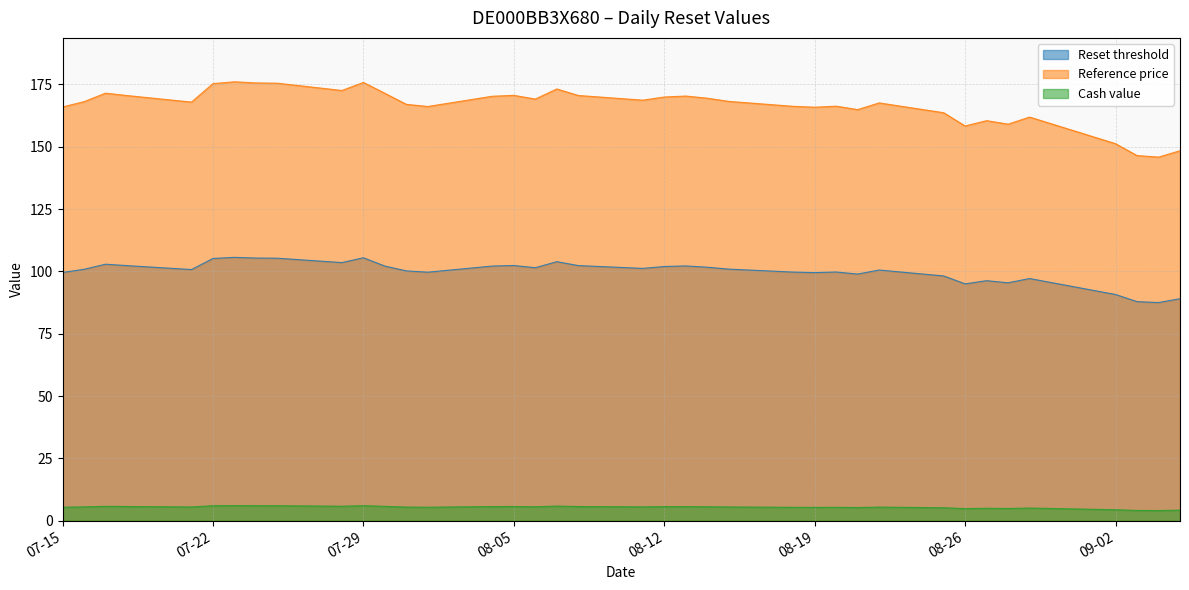

What is the lowest value of the Reset threshold series?

87.5